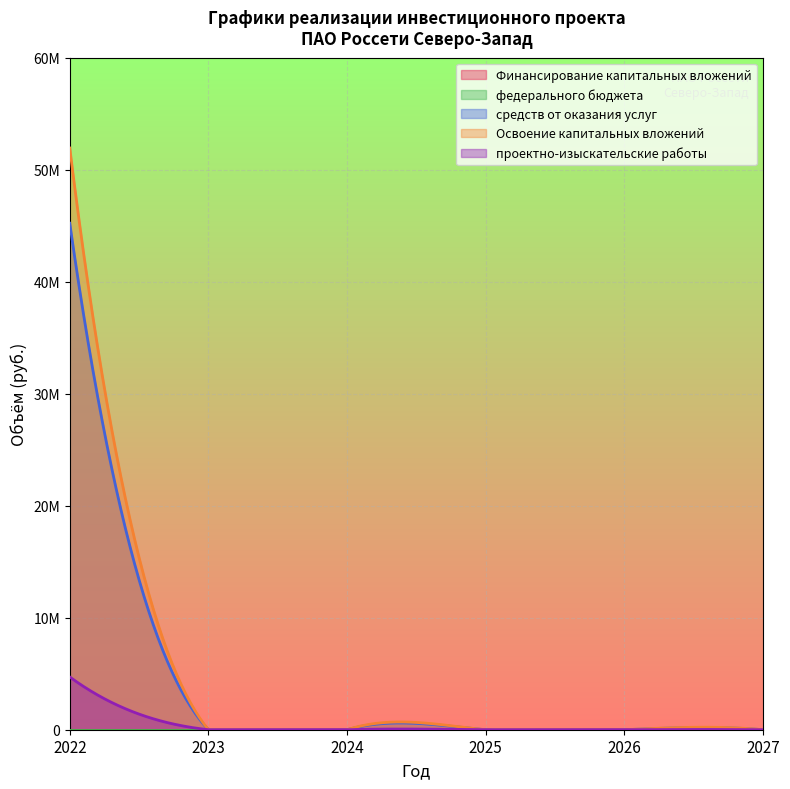

Reading left to right, transcribe all the data shown in this chart.

Финансирование капитальных вложений: 0	0	0	0	0	0
федерального бюджета: 0	0	0	0	0	0
средств от оказания услуг: 45218852	0	0	0	0	0
Освоение капитальных вложений: 51932360	0	0	0	0	0
проектно-изыскательские работы: 4710972	0	0	0	0	0